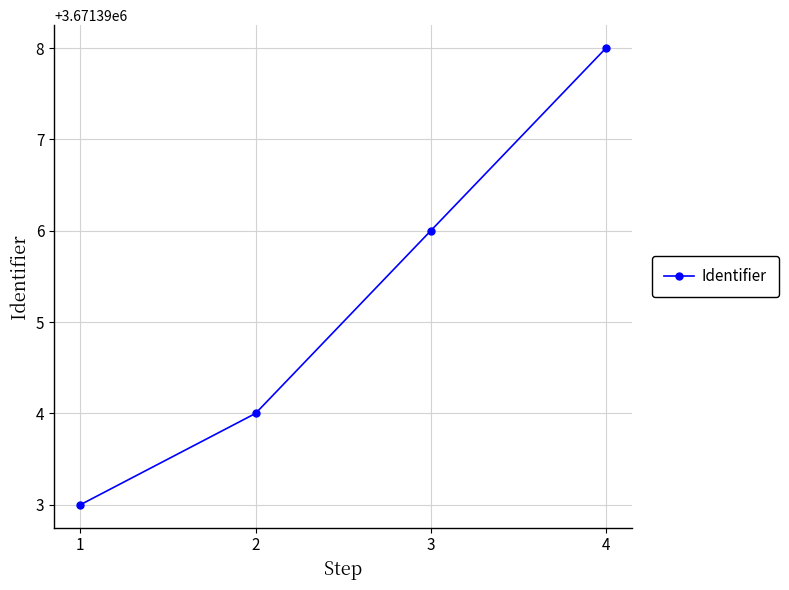

Is it true that the value at 2 is 5338788?

False